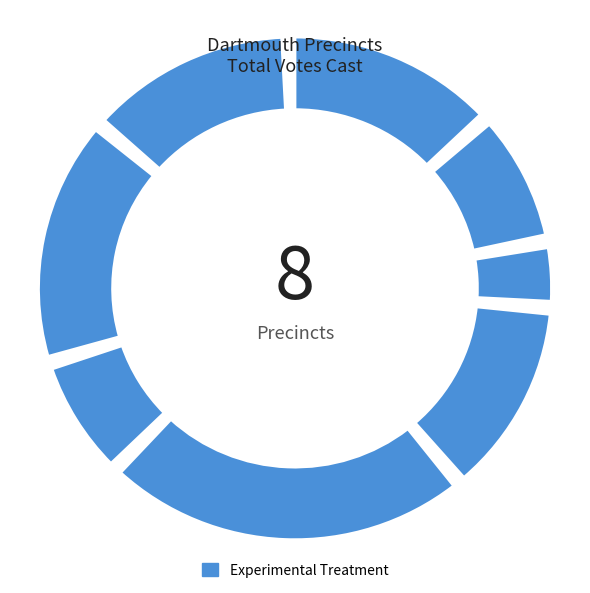

To the nearest percent, what is the difference between the Pct 3 and Pct 7 slice percentages?

12%